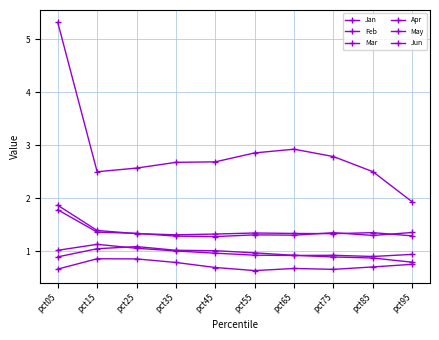

At pct15, list the series in order from smallest to largest.

Jun, Mar, May, Feb, Apr, Jan